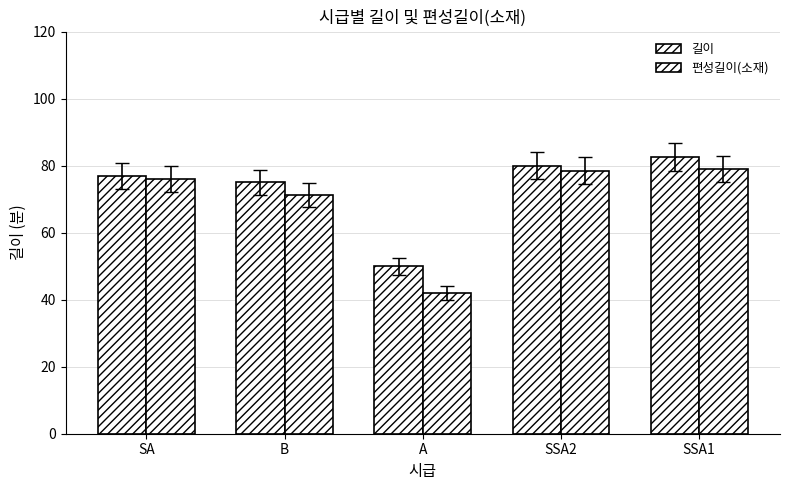

Count the number of categories in the chart.

5